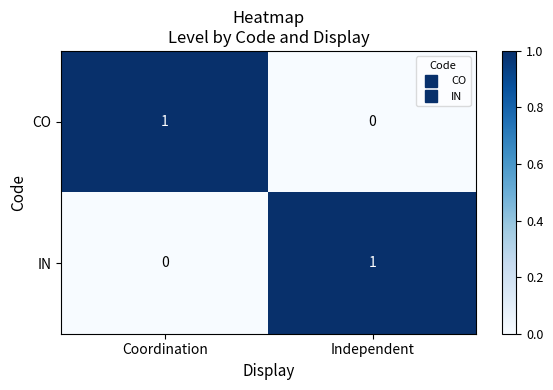

True or false: IN has a value of 0 at Coordination.

True